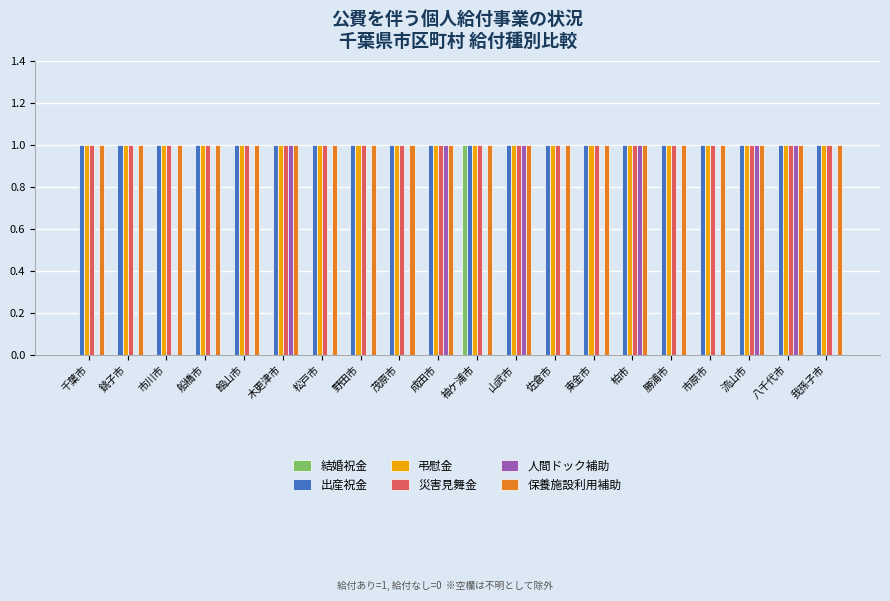

True or false: 災害見舞金 has a value of 1 at 松戸市.

True